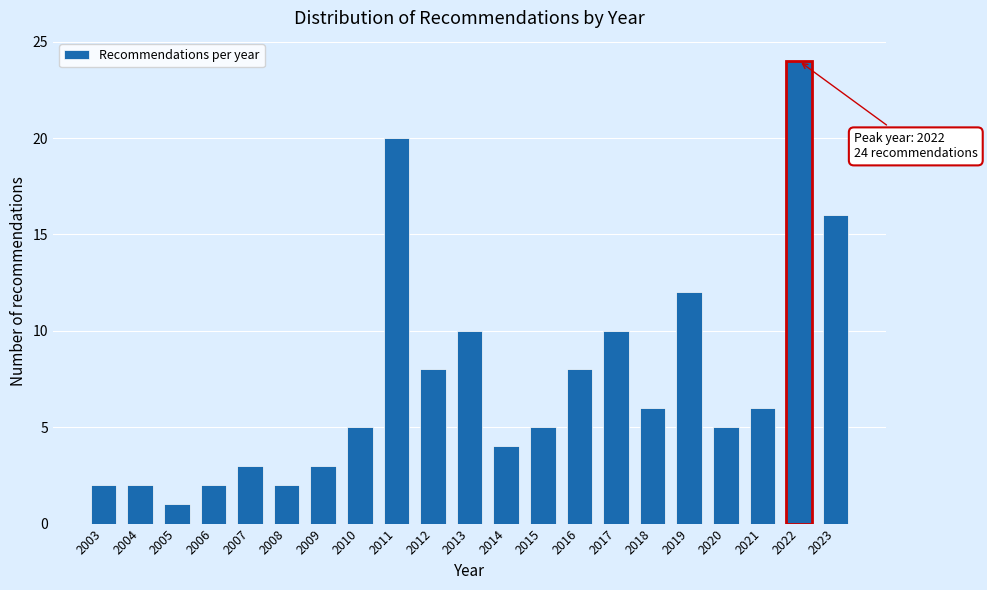

Reading left to right, what are all the values shown in this chart?

2	2	1	2	3	2	3	5	20	8	10	4	5	8	10	6	12	5	6	24	16